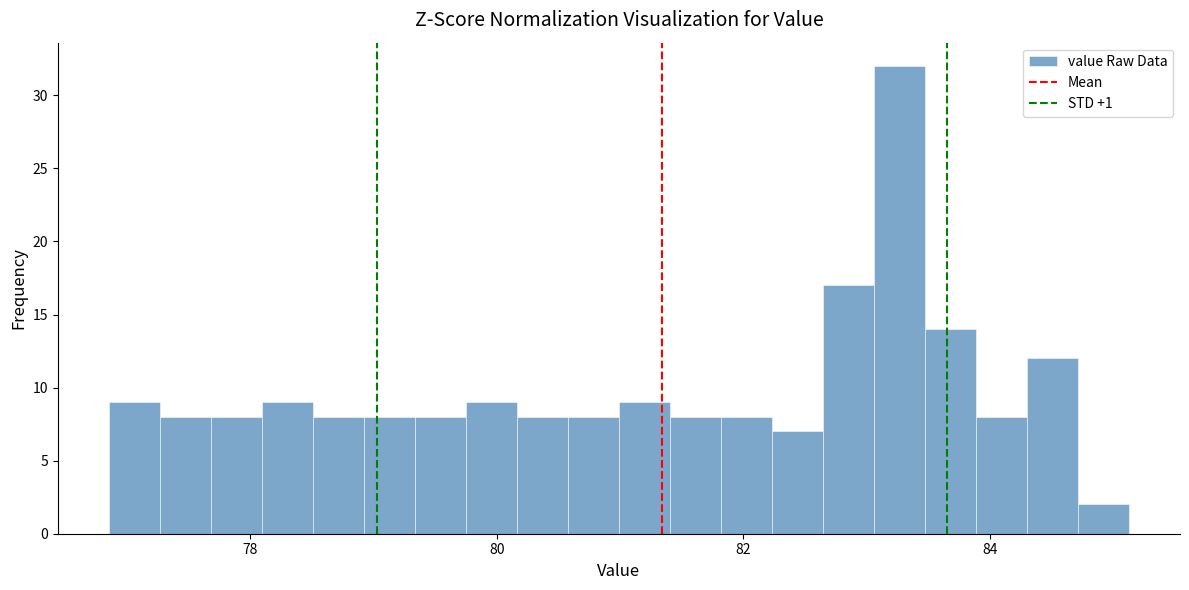

Around what value on the x-axis is the tallest bar? Give the approximate position of its centre, as read against the axis.

83.2